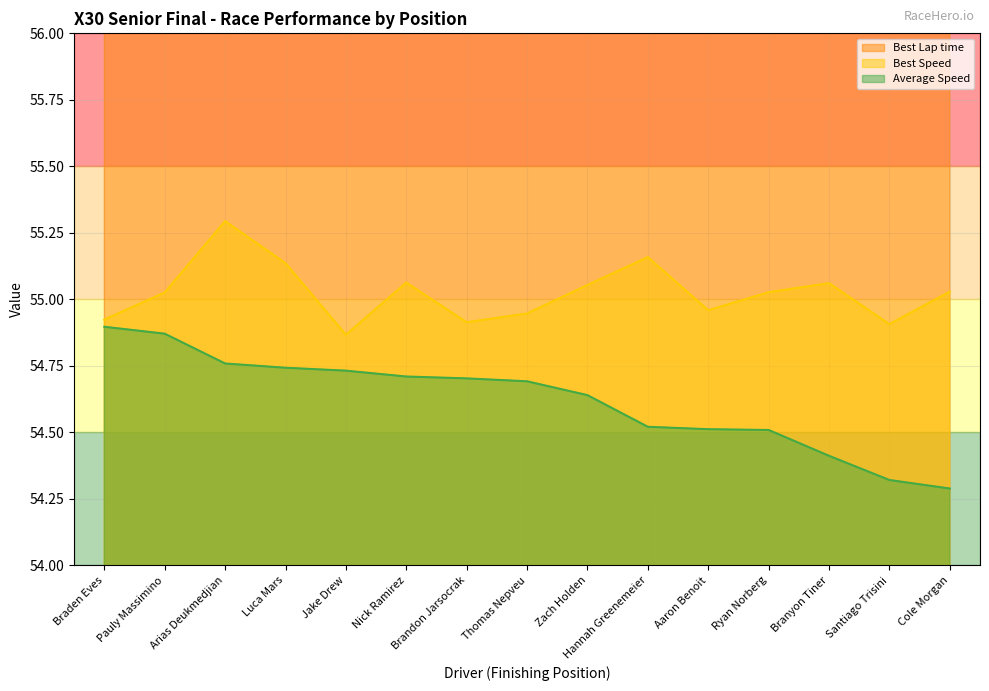

Count the Best Lap time values in the range 65 to 66.

15